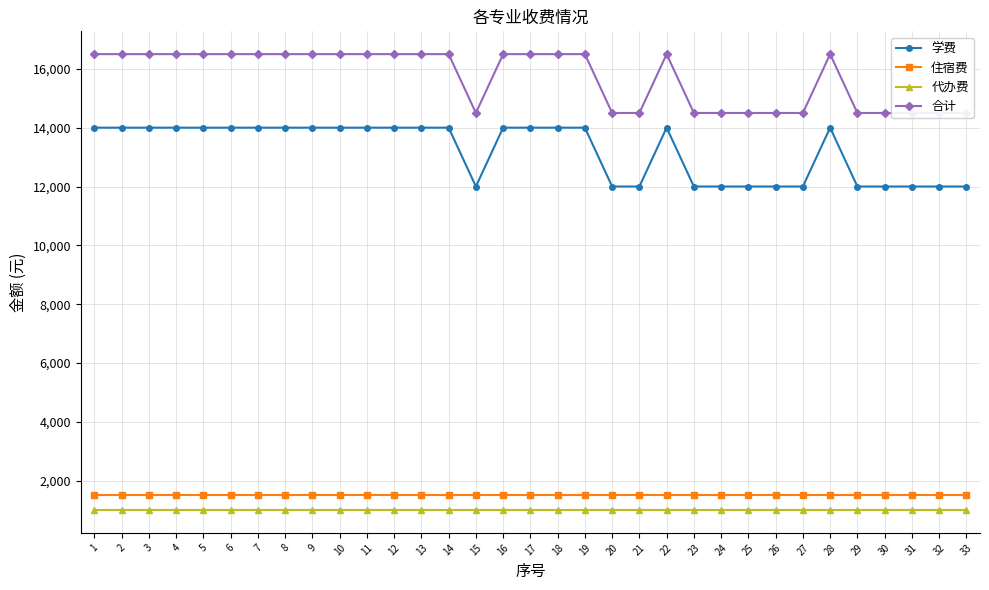

Reading left to right, extract all data points from this chart.

学费: 14000	14000	14000	14000	14000	14000	14000	14000	14000	14000	14000	14000	14000	14000	12000	14000	14000	14000	14000	12000	12000	14000	12000	12000	12000	12000	12000	14000	12000	12000	12000	12000	12000
住宿费: 1500	1500	1500	1500	1500	1500	1500	1500	1500	1500	1500	1500	1500	1500	1500	1500	1500	1500	1500	1500	1500	1500	1500	1500	1500	1500	1500	1500	1500	1500	1500	1500	1500
代办费: 1000	1000	1000	1000	1000	1000	1000	1000	1000	1000	1000	1000	1000	1000	1000	1000	1000	1000	1000	1000	1000	1000	1000	1000	1000	1000	1000	1000	1000	1000	1000	1000	1000
合计: 16500	16500	16500	16500	16500	16500	16500	16500	16500	16500	16500	16500	16500	16500	14500	16500	16500	16500	16500	14500	14500	16500	14500	14500	14500	14500	14500	16500	14500	14500	14500	14500	14500